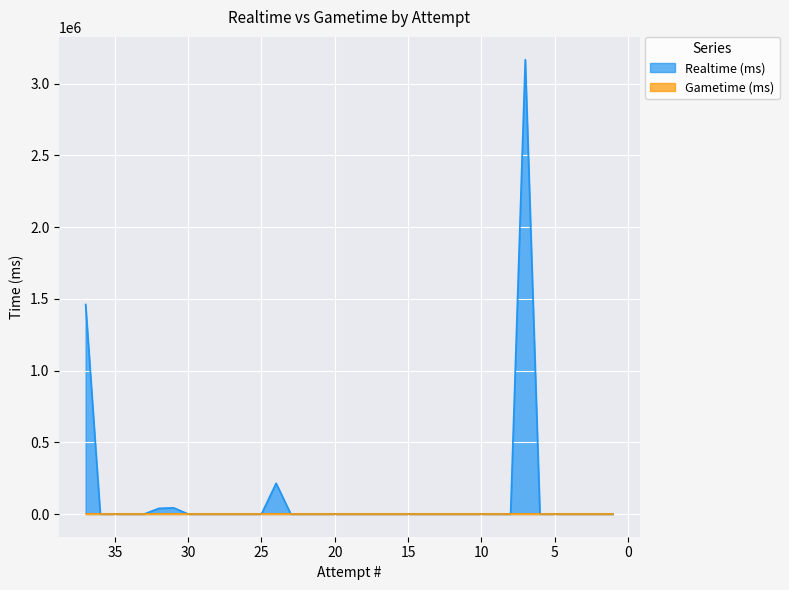

List the labels in order of value, smallest first.

36, 35, 34, 33, 30, 29, 28, 27, 26, 25, 23, 22, 21, 20, 19, 18, 17, 16, 15, 14, 13, 12, 11, 10, 9, 8, 6, 5, 4, 3, 2, 1, 32, 31, 24, 37, 7